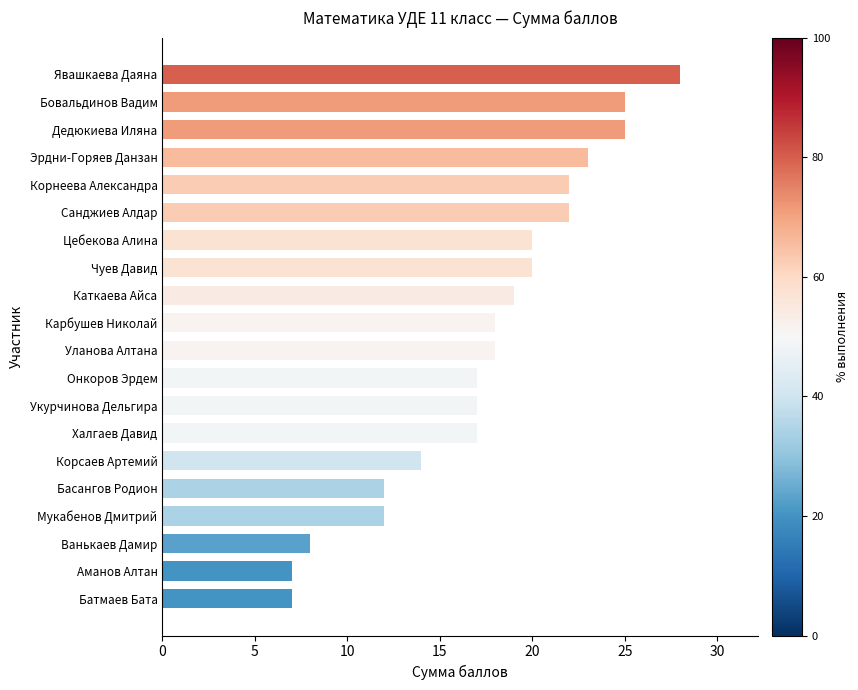

True or false: the data shows 4 at Цебекова Алина.

False